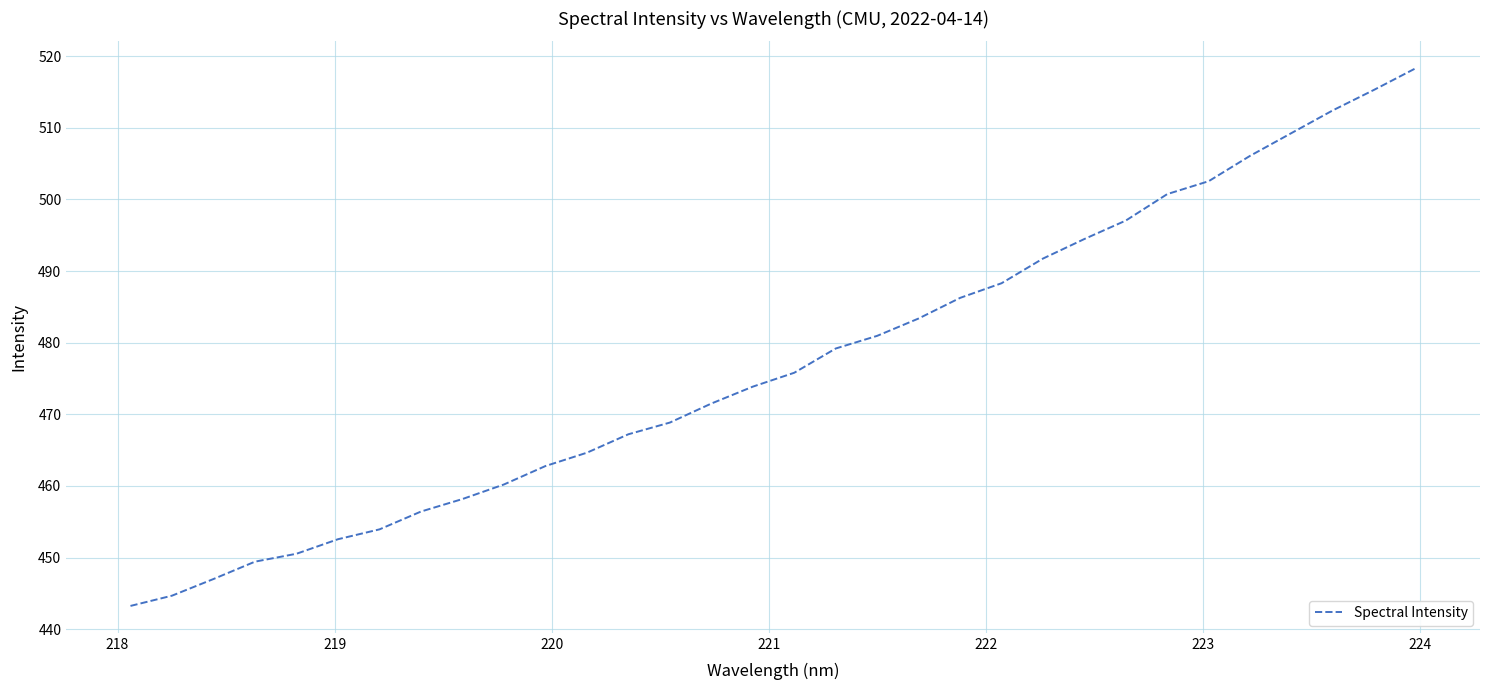

What is the difference between the maximum and minimum values?

75.1